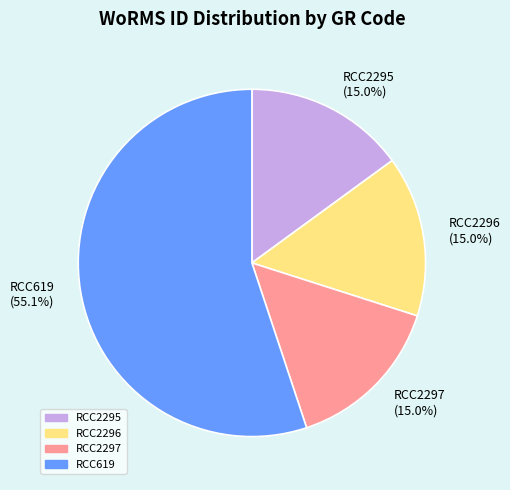

To the nearest percent, what portion does RCC2295 represent?

15%